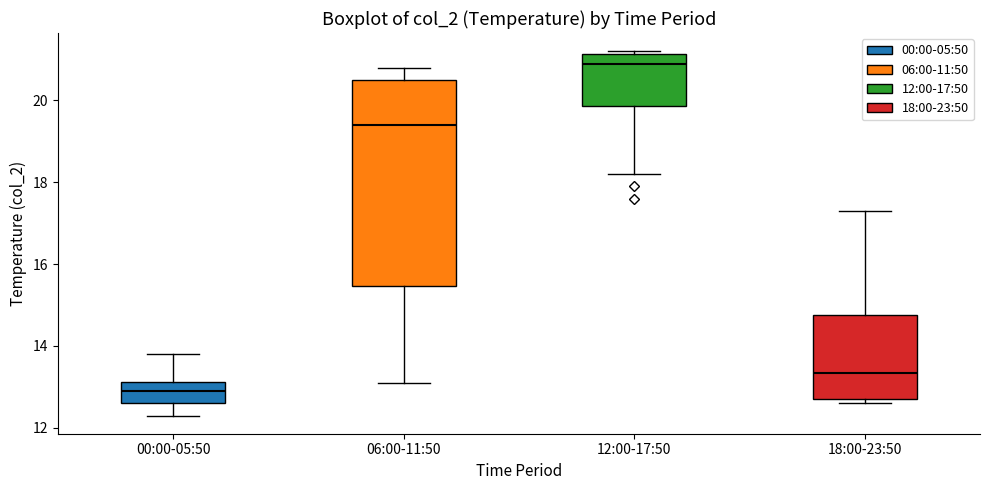

Which box's median line is the lowest?

00:00-05:50